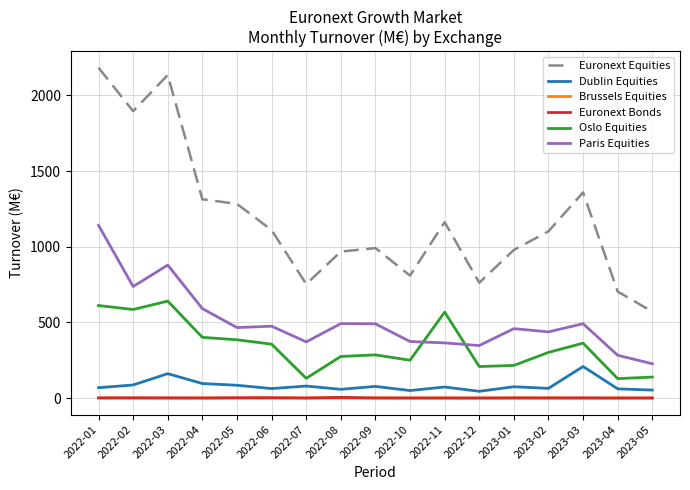

True or false: Euronext Equities and Paris Equities cross at least once.

False